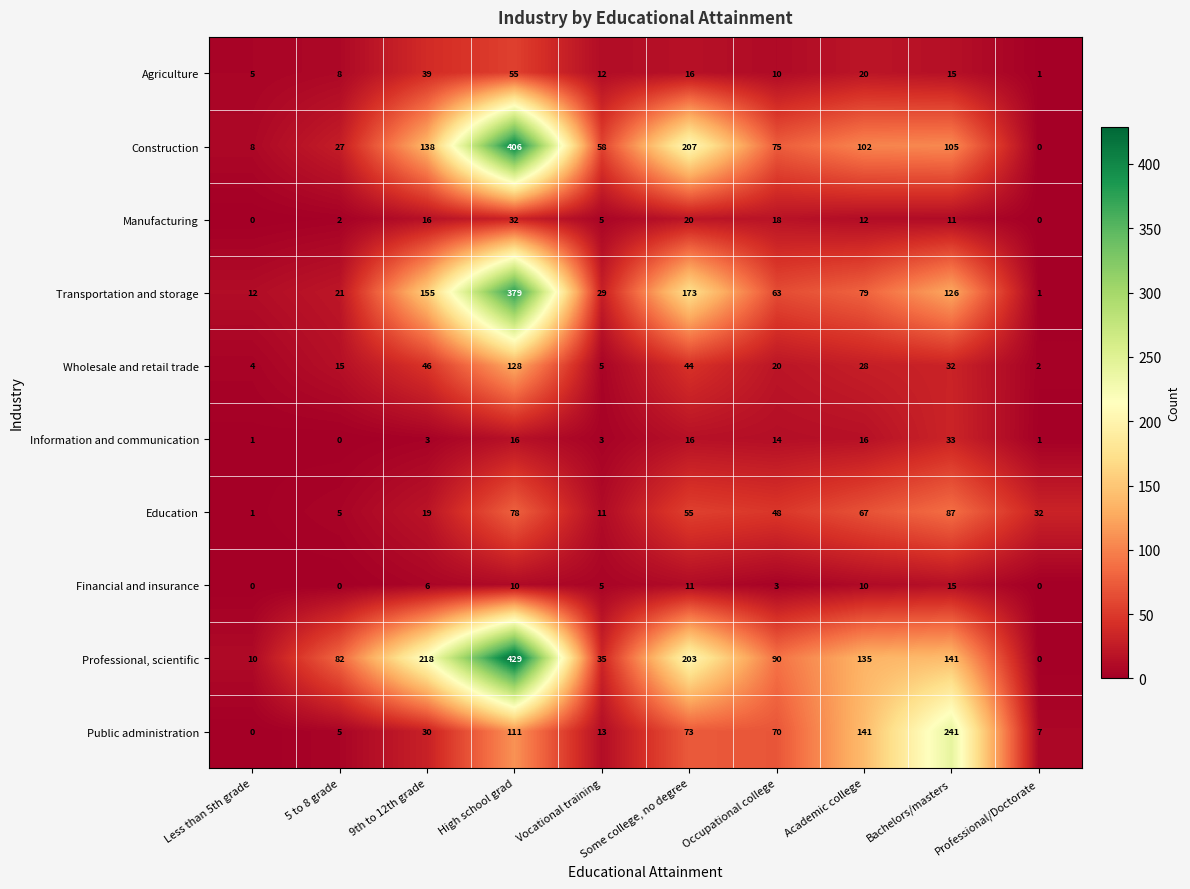

Between Vocational training and Some college, no degree, which series saw the biggest shift?

Professional, scientific